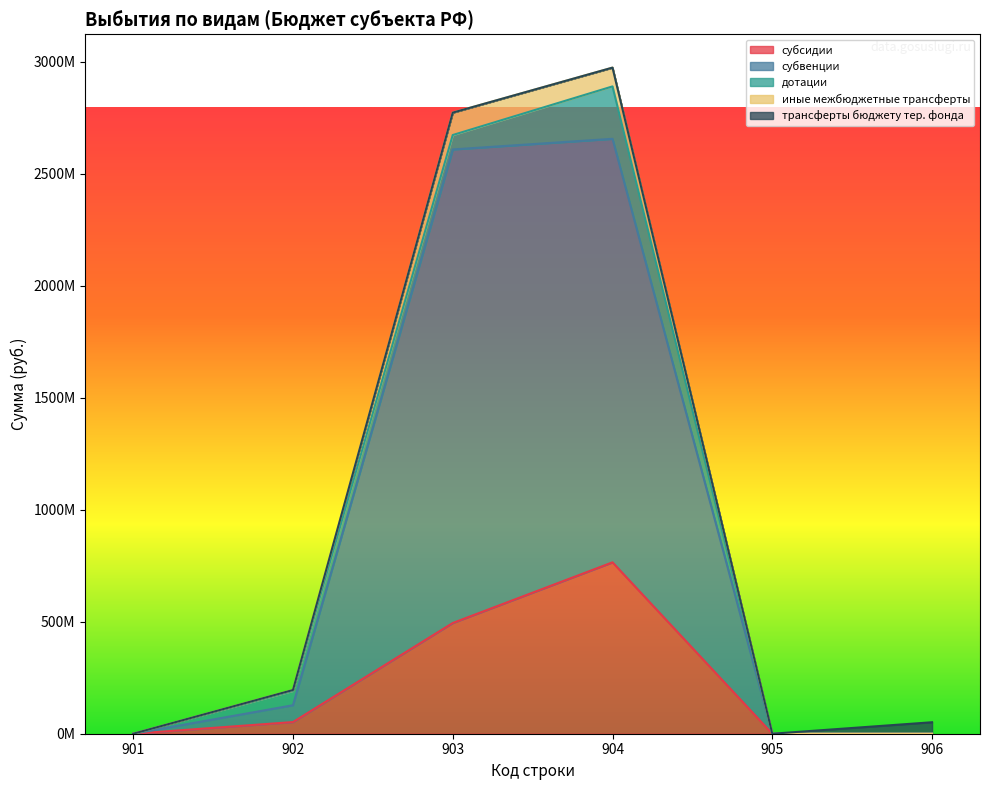

How many positive values does the субвенции series have?

3